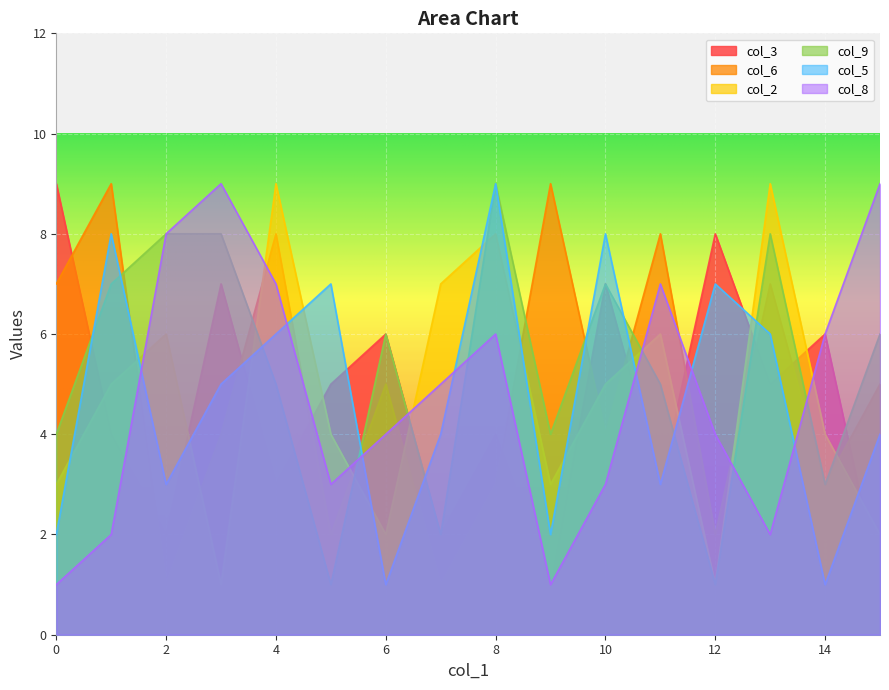

Which series has the largest total across all categories?

col_9